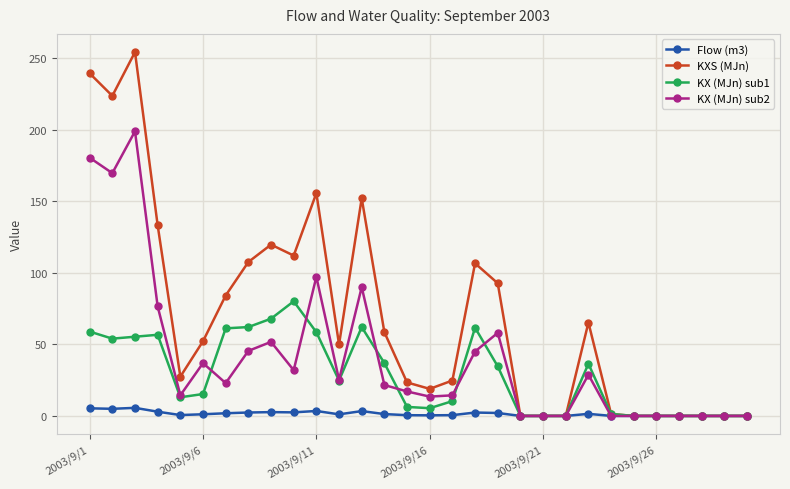

What is the difference between the maximum and minimum values in the KX (MJn) sub1 series?

80.1